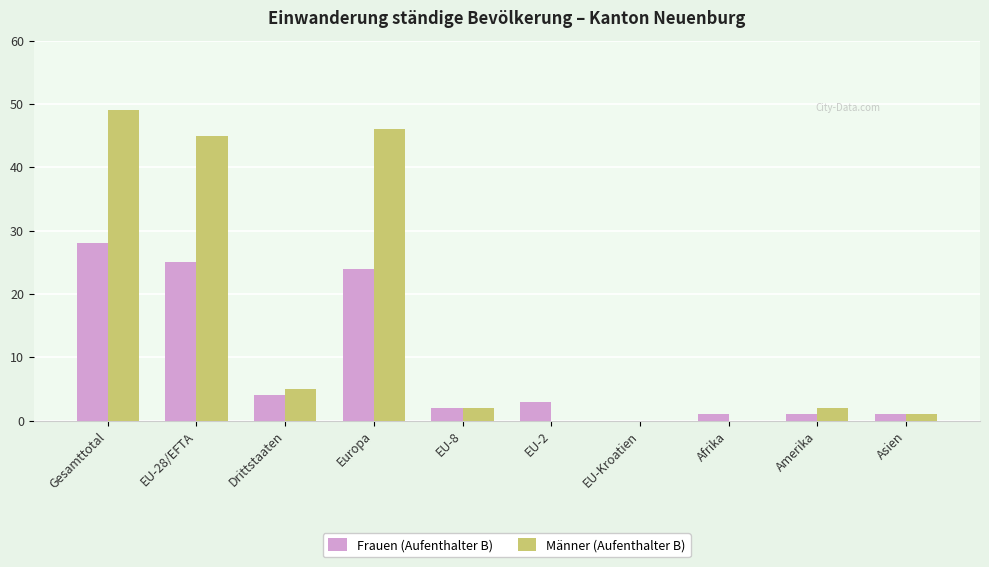

At which category does the chart reach its peak across all series?

Gesamttotal